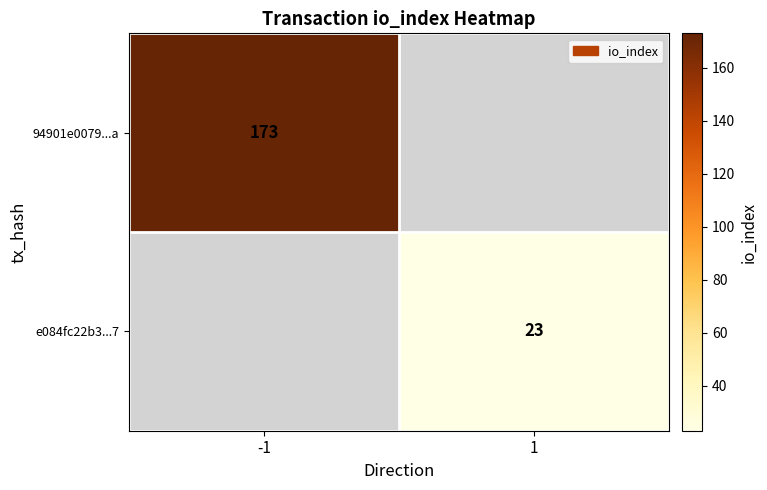

Is it true that 94901e0079...a equals 173 at -1?

True